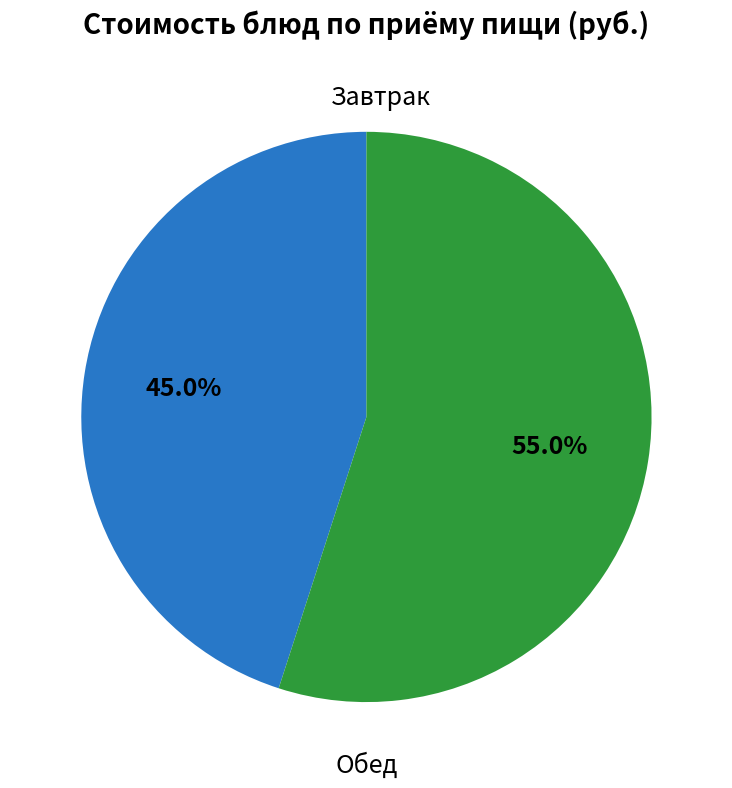

Does any single category account for the majority?

Yes